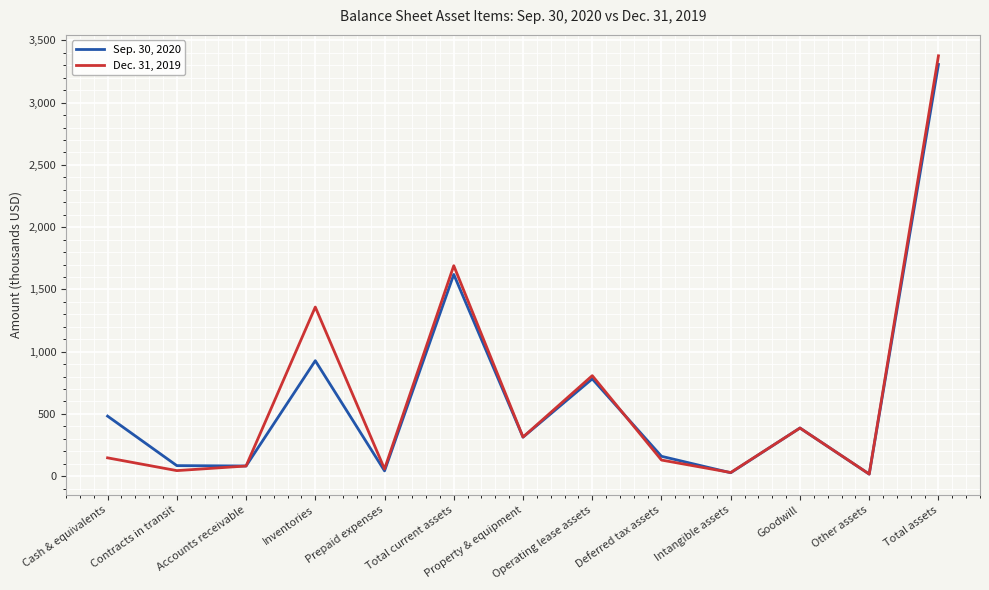

Is this an area chart (filled region under the line)?

No